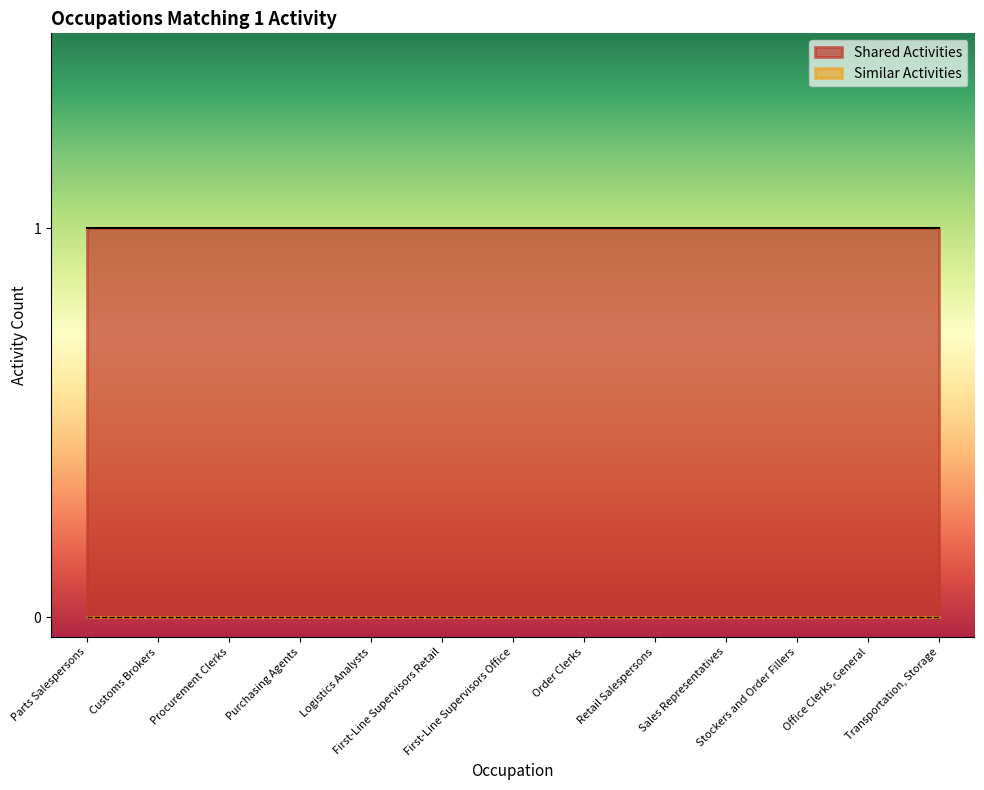

What is the label of the 13th point from the right?

Parts Salespersons